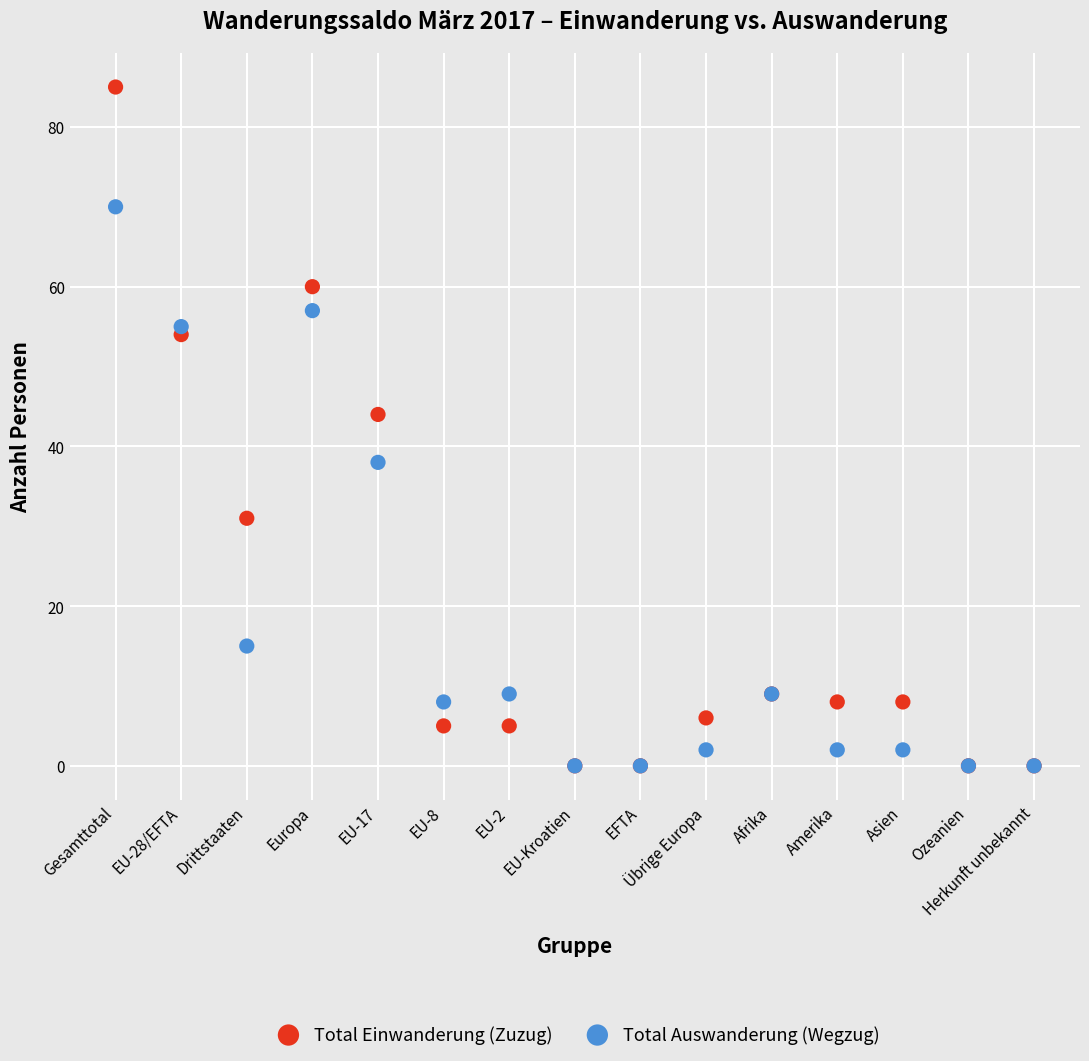

Across all series, what Y value is closest to 42?

44